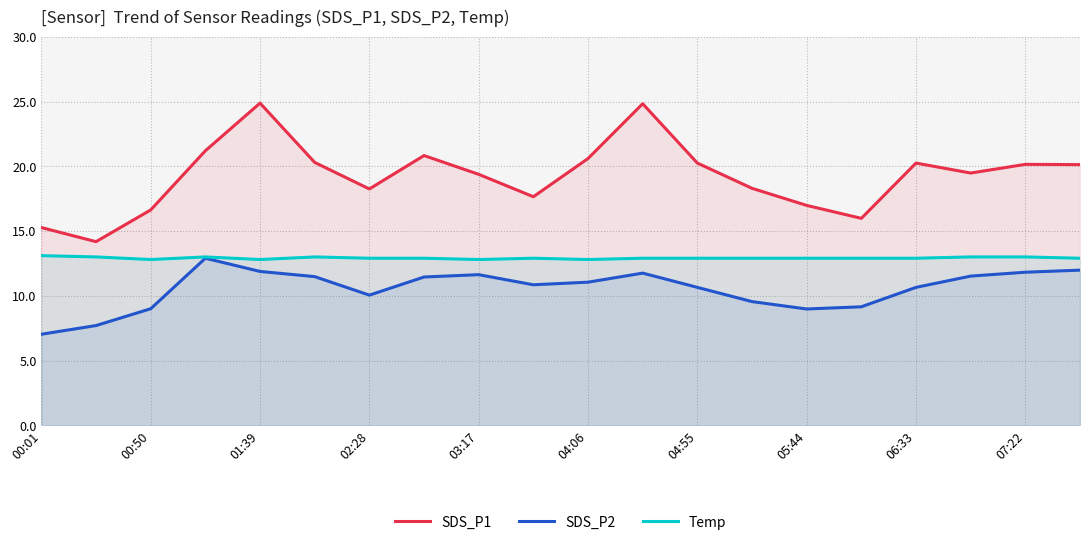

What value does the SDS_P2 series have at 04:06?

11.1